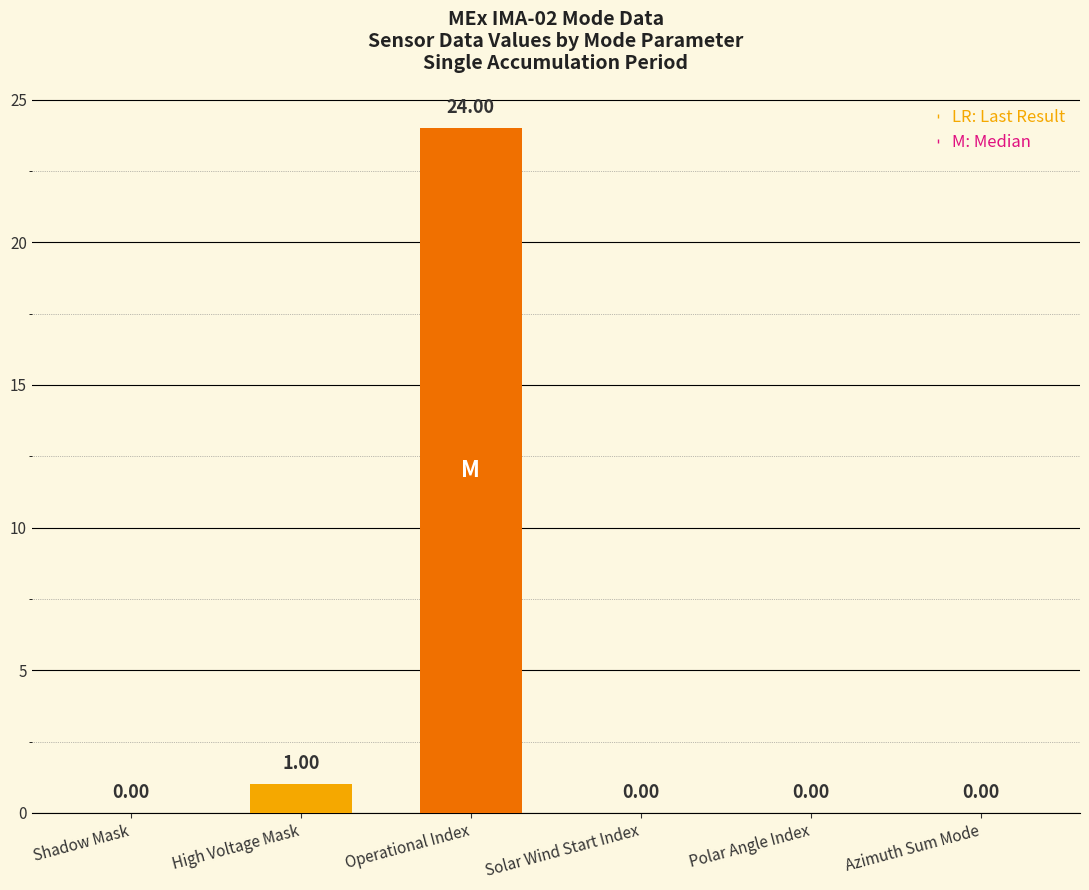

What is the maximum value shown in the chart?

24